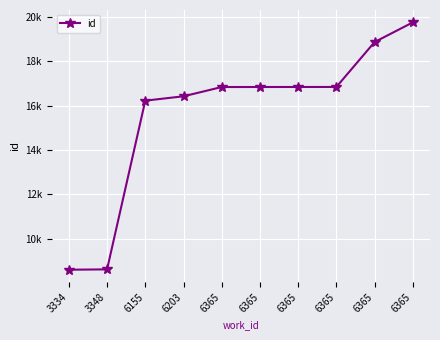

Does the chart have visible grid lines?

Yes